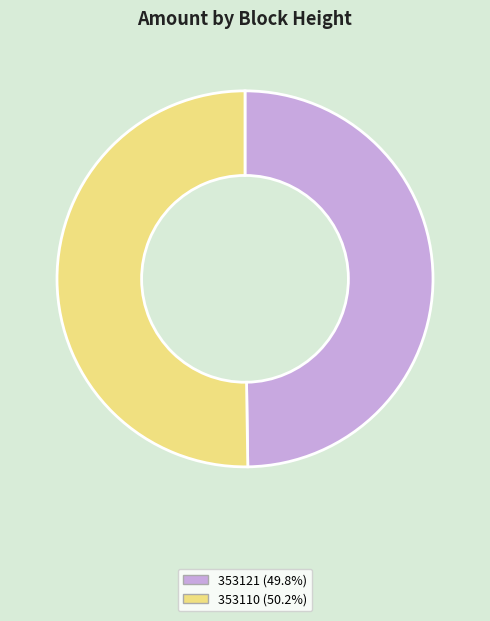

What is the ratio of the value at 353110 (50.2%) to the value at 353121 (49.8%)?

1.0